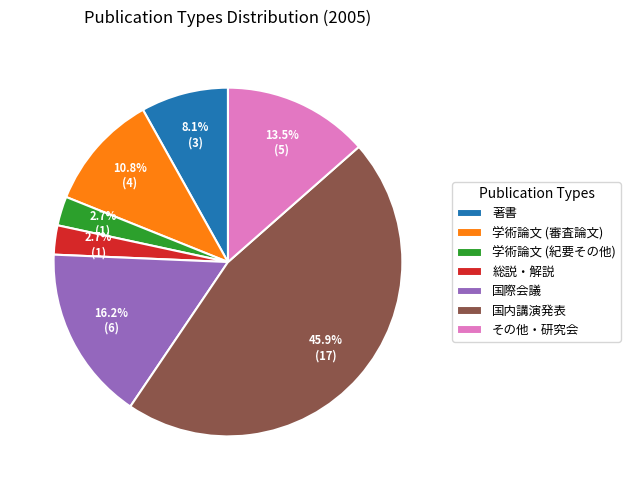

What percentage is the 学術論文 (審査論文) slice, to the nearest percent?

11%